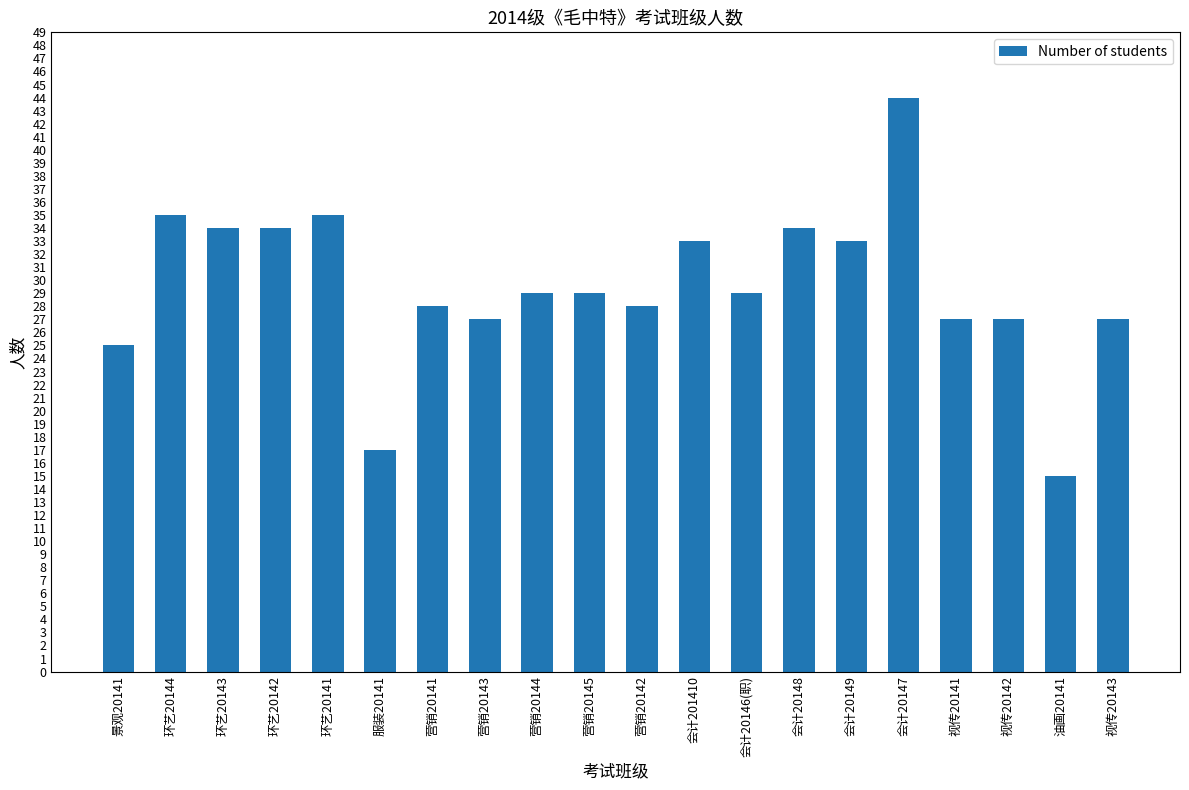

What is the smallest value displayed?

15